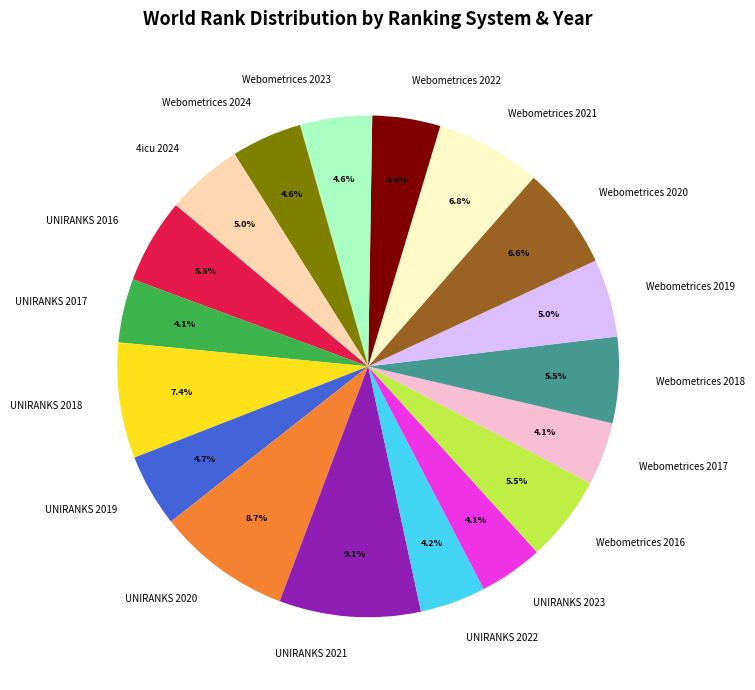

Combined, what portion of the pie is Webometrices 2016 and UNIRANKS 2019?

10.2%